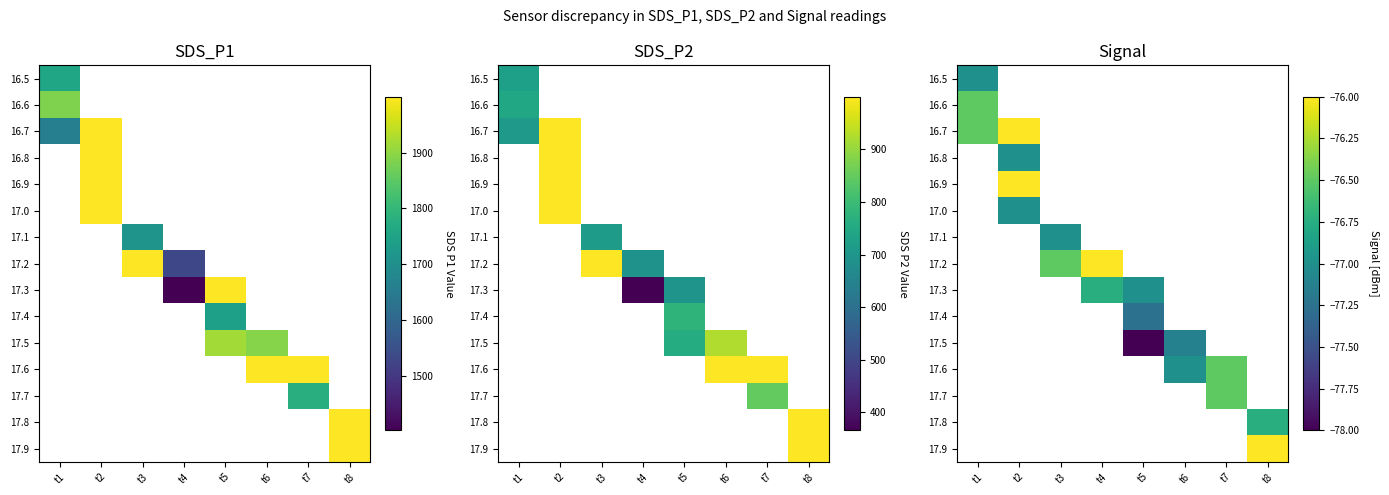

Count the number of categories in the chart.

8